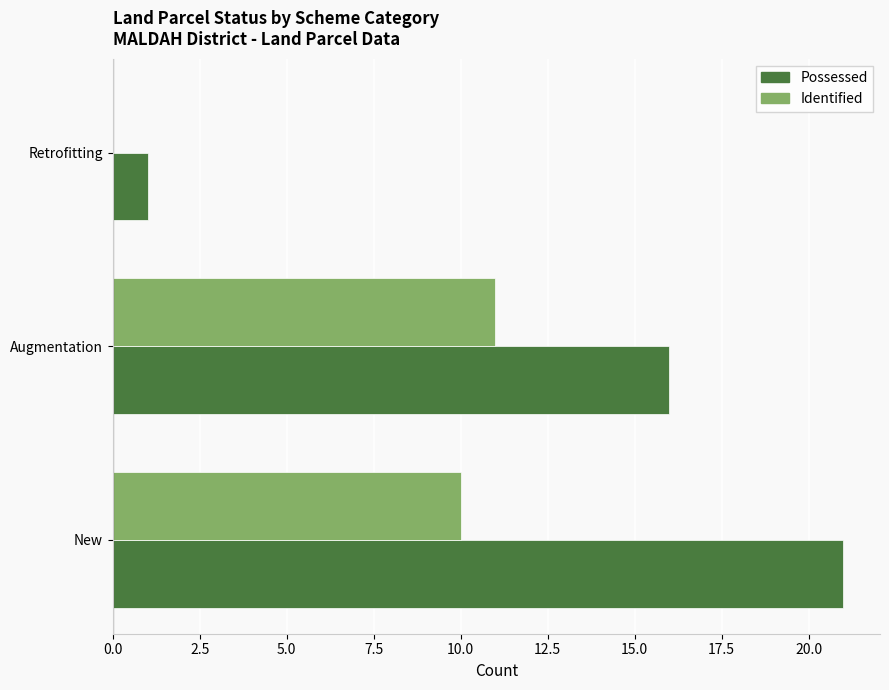

True or false: Identified has a value of -7 at Retrofitting.

False